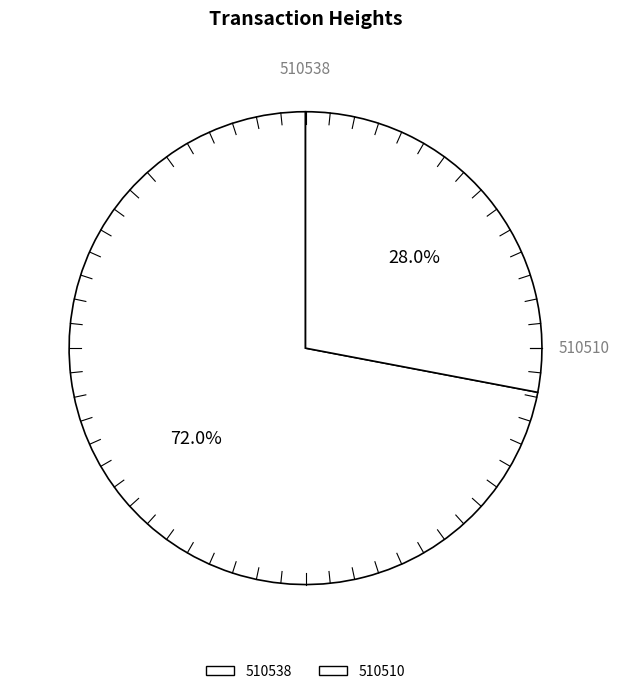

To the nearest percent, what is the difference between the largest and smallest slice percentages?

44%